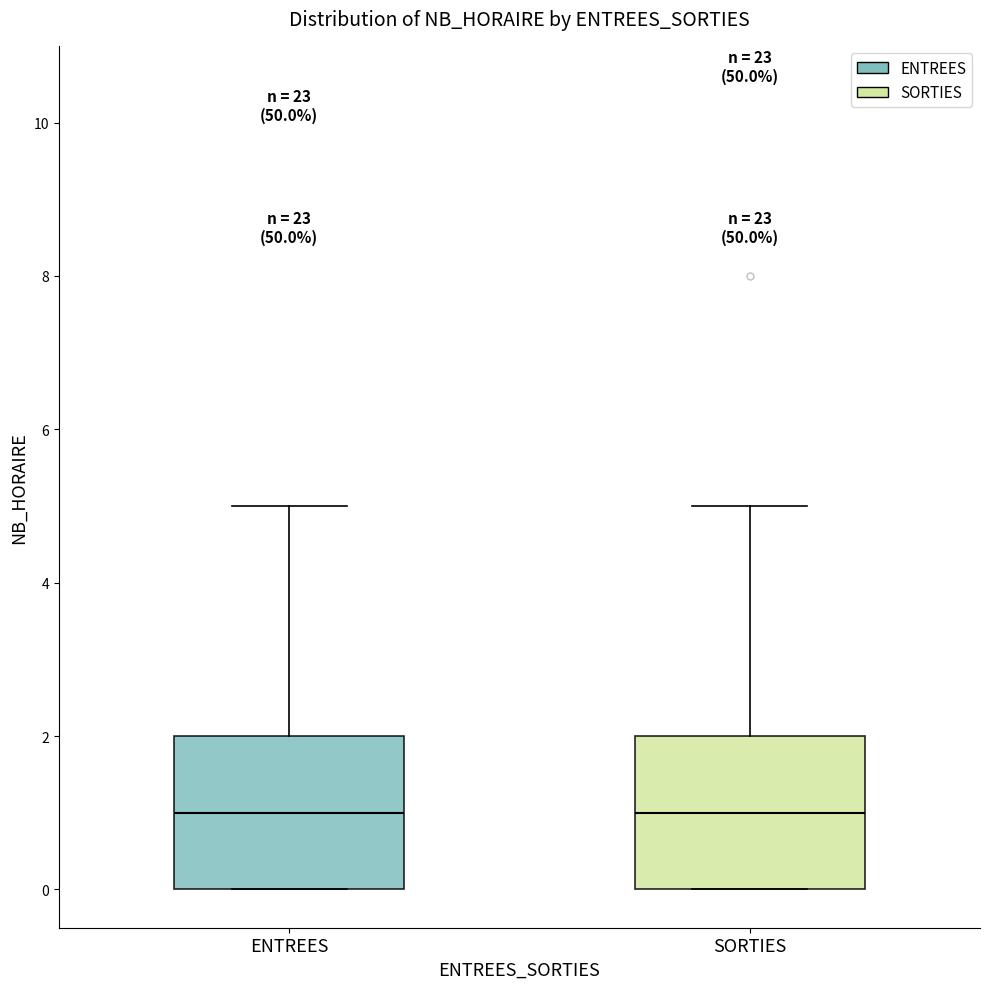

Reading left to right, read every box against the y-axis: the position of its median line, the range the box covers, and the ends of its whiskers. The values are not printed on the chart, so give them approximately, as read against the axis.

ENTREES: median 1, box 0 to 2, whiskers 0 to 5
SORTIES: median 1, box 0 to 2, whiskers 0 to 5